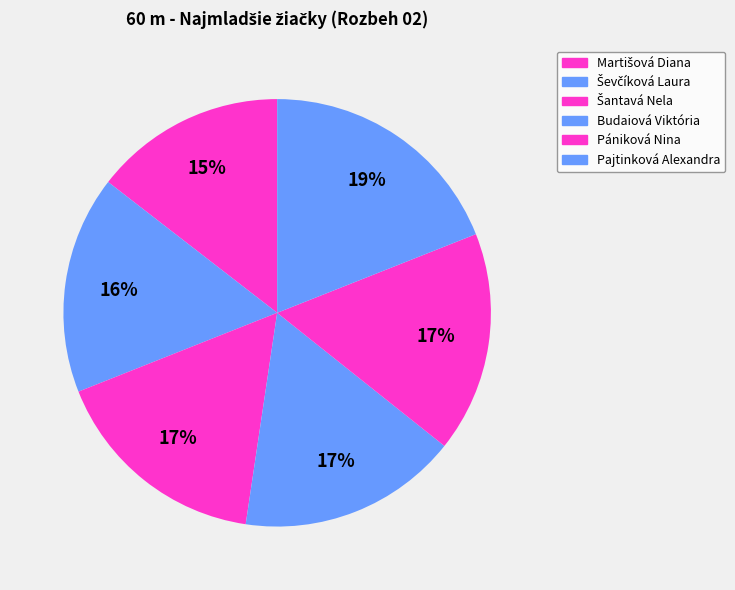

How many segments does this pie chart have?

6